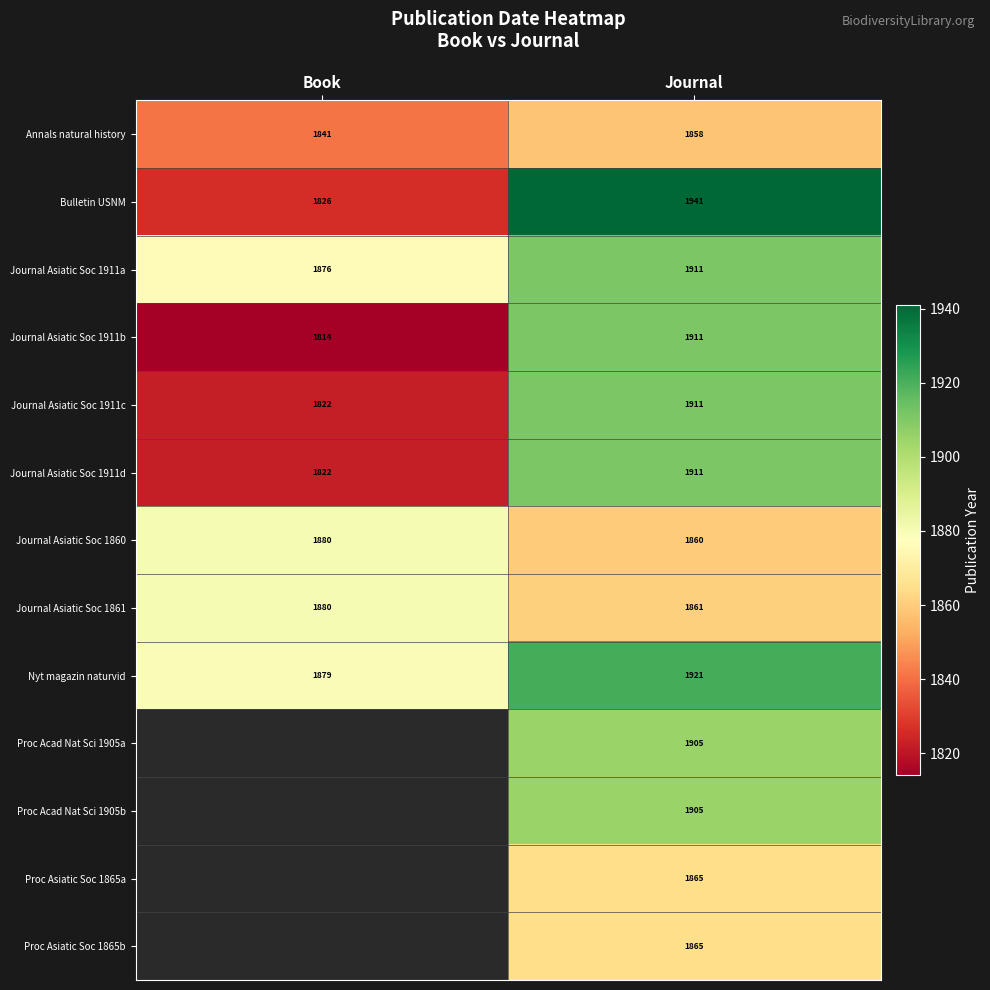

True or false: Journal Asiatic Soc 1860 has a value of 1255 at Journal.

False